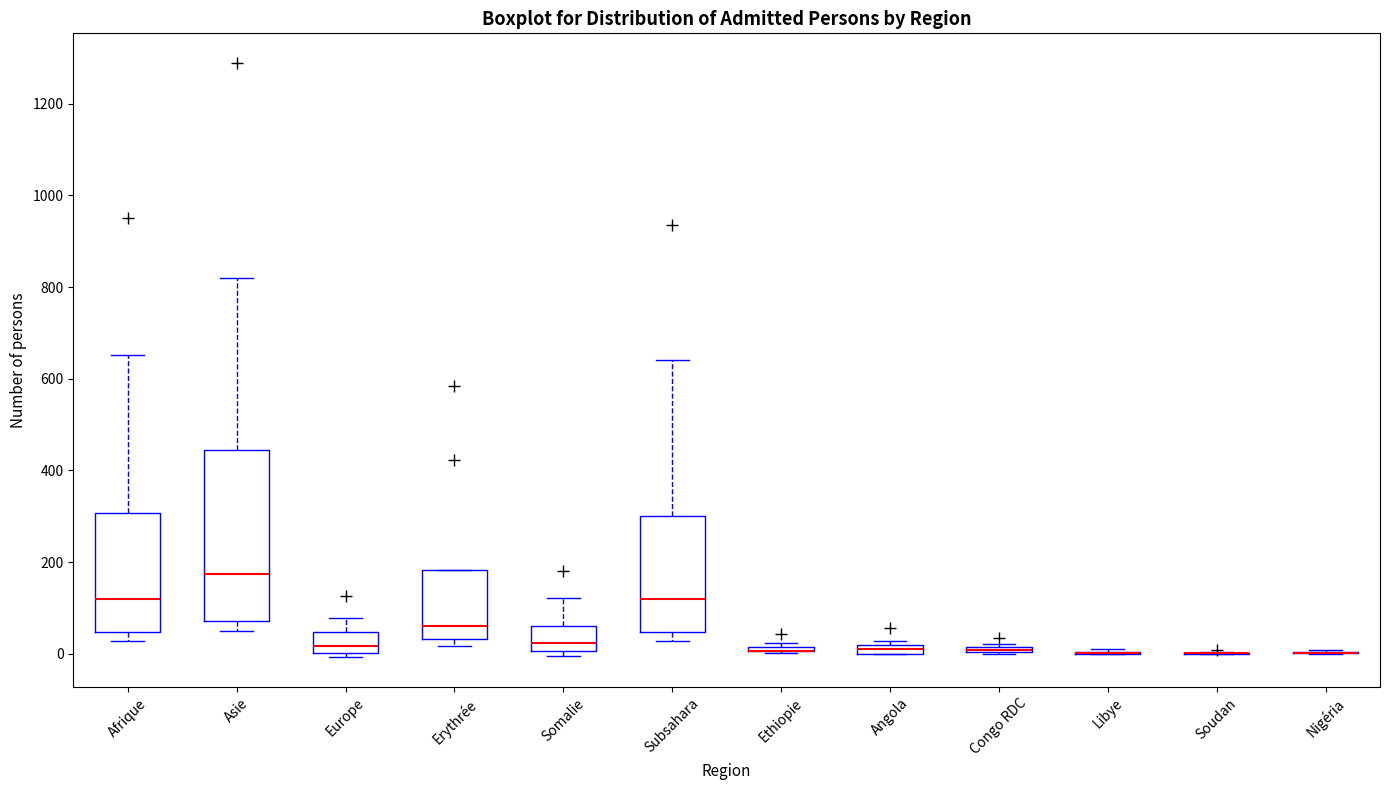

Where does the median line of the box for Afrique sit on the y-axis? The values are not printed on the chart, so give them approximately, as read against the axis.

120